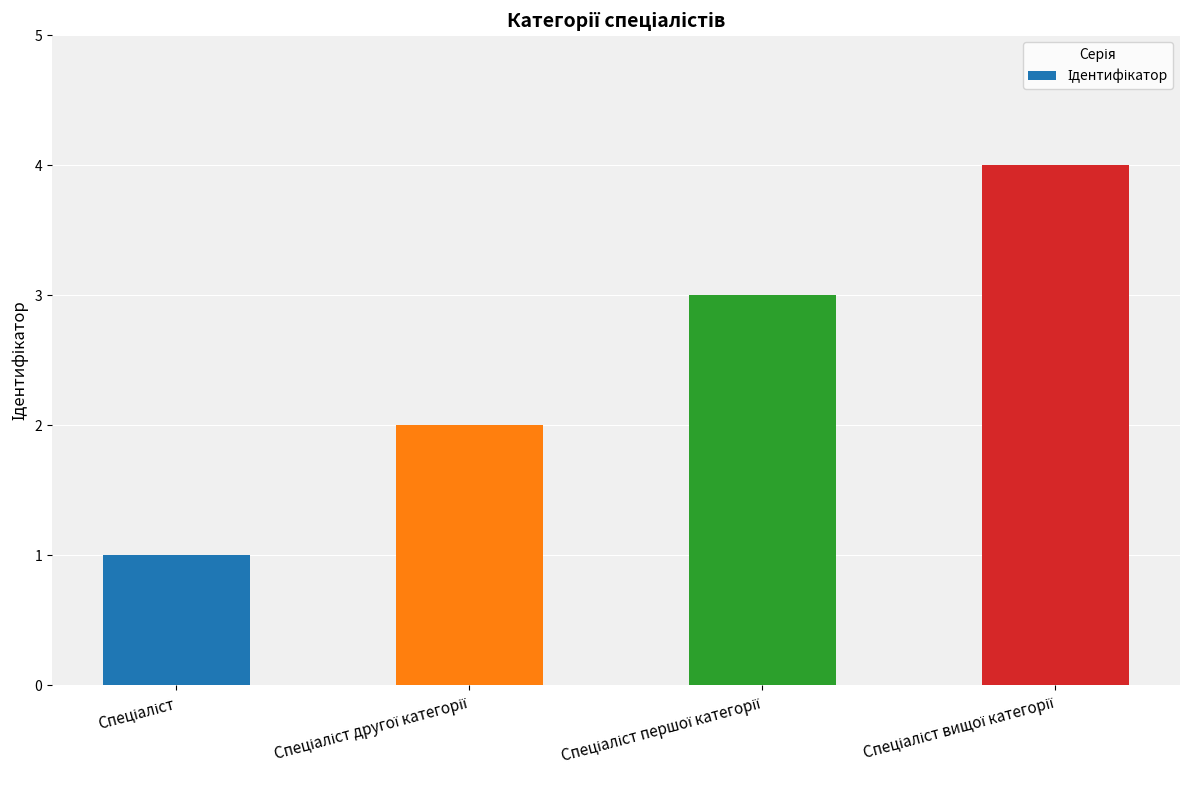

What is the sum of all values?

10